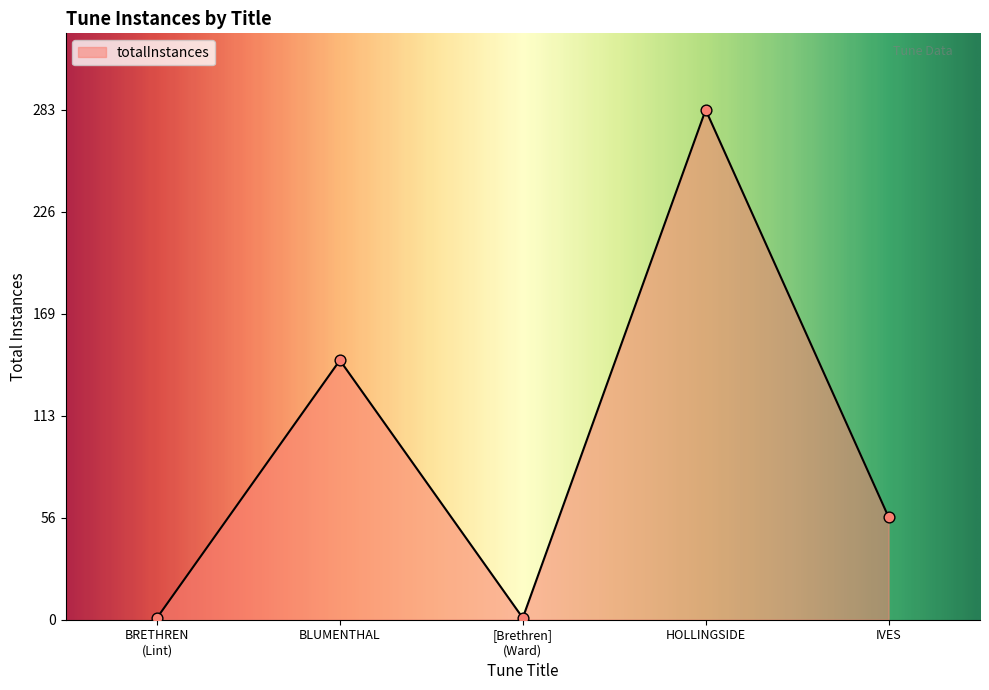

What is the ratio of the value at BLUMENTHAL to the value at IVES?

2.5